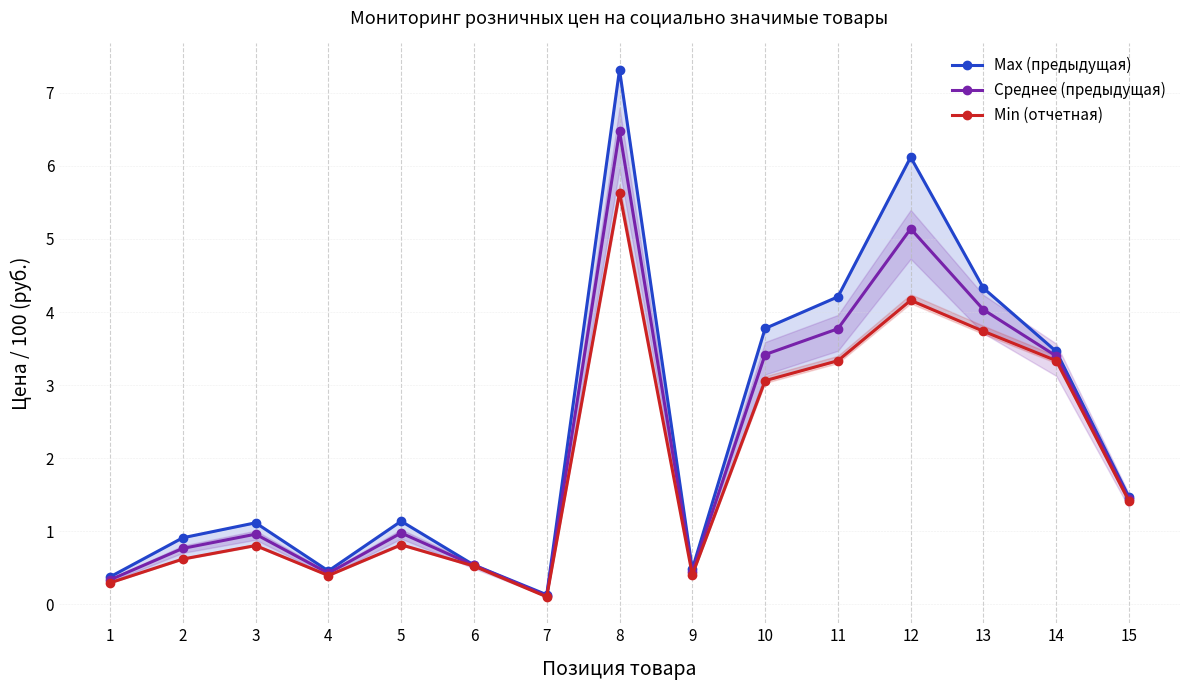

Rank the series by their average value, from lowest to highest.

Min (отчетная), Среднее (предыдущая), Max (предыдущая)